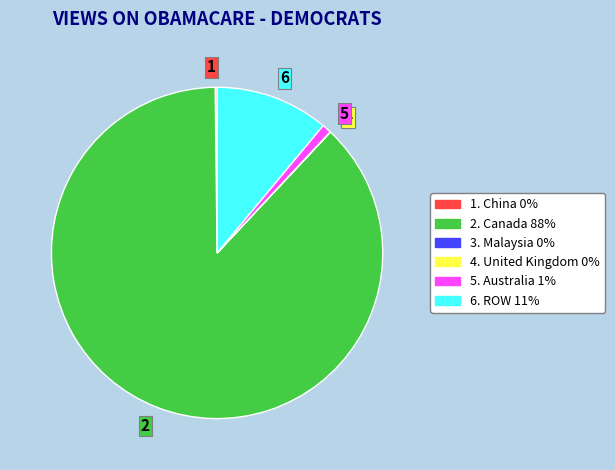

Is it true that 6 is 20% of the pie?

False